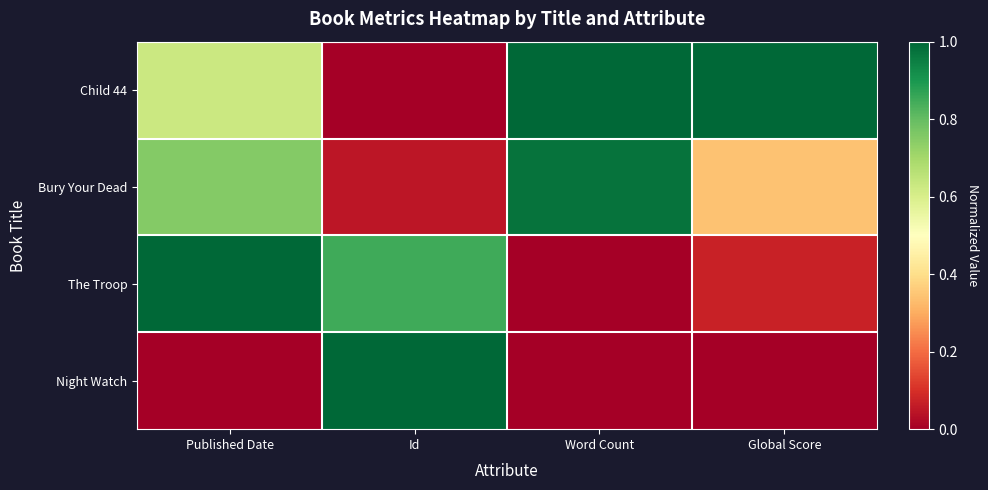

Which series has the largest total across all categories?

Child 44